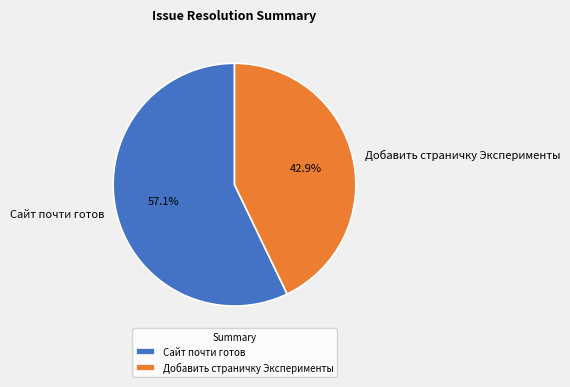

How many segments does this pie chart have?

2